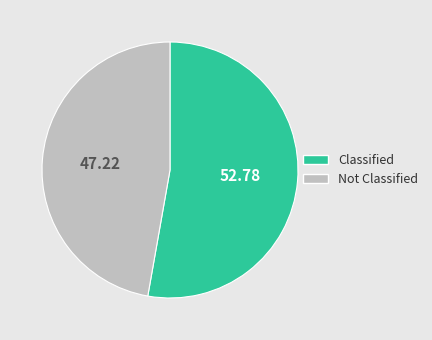

Does any single category account for the majority?

Yes